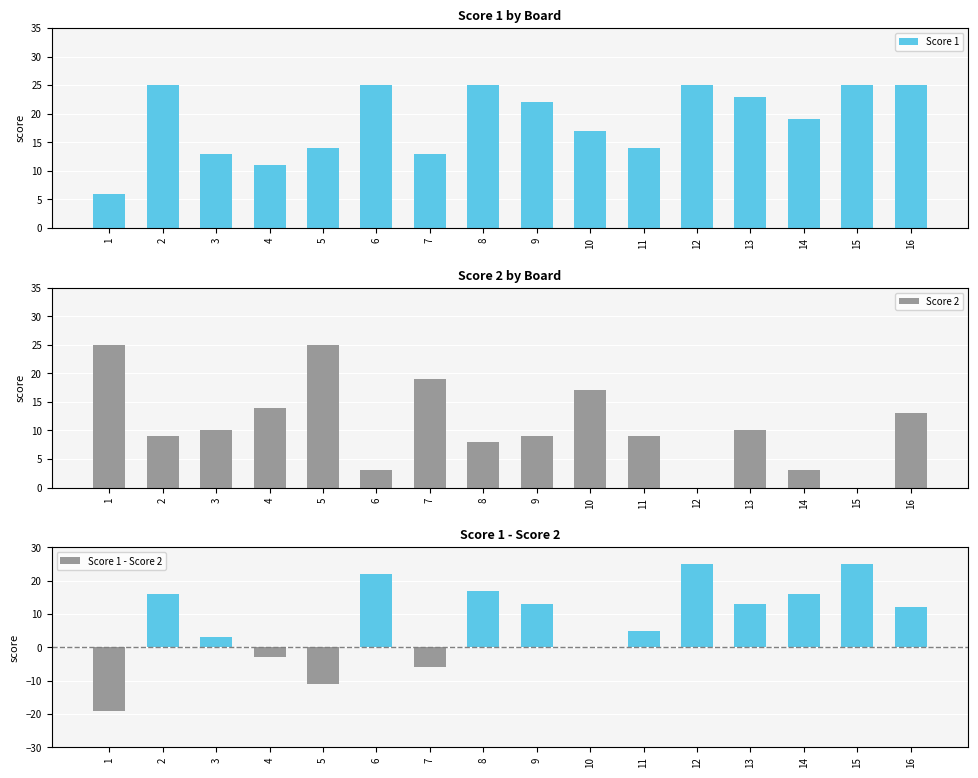

What is the difference between the maximum and minimum values in the Score 1 - Score 2 series?

44